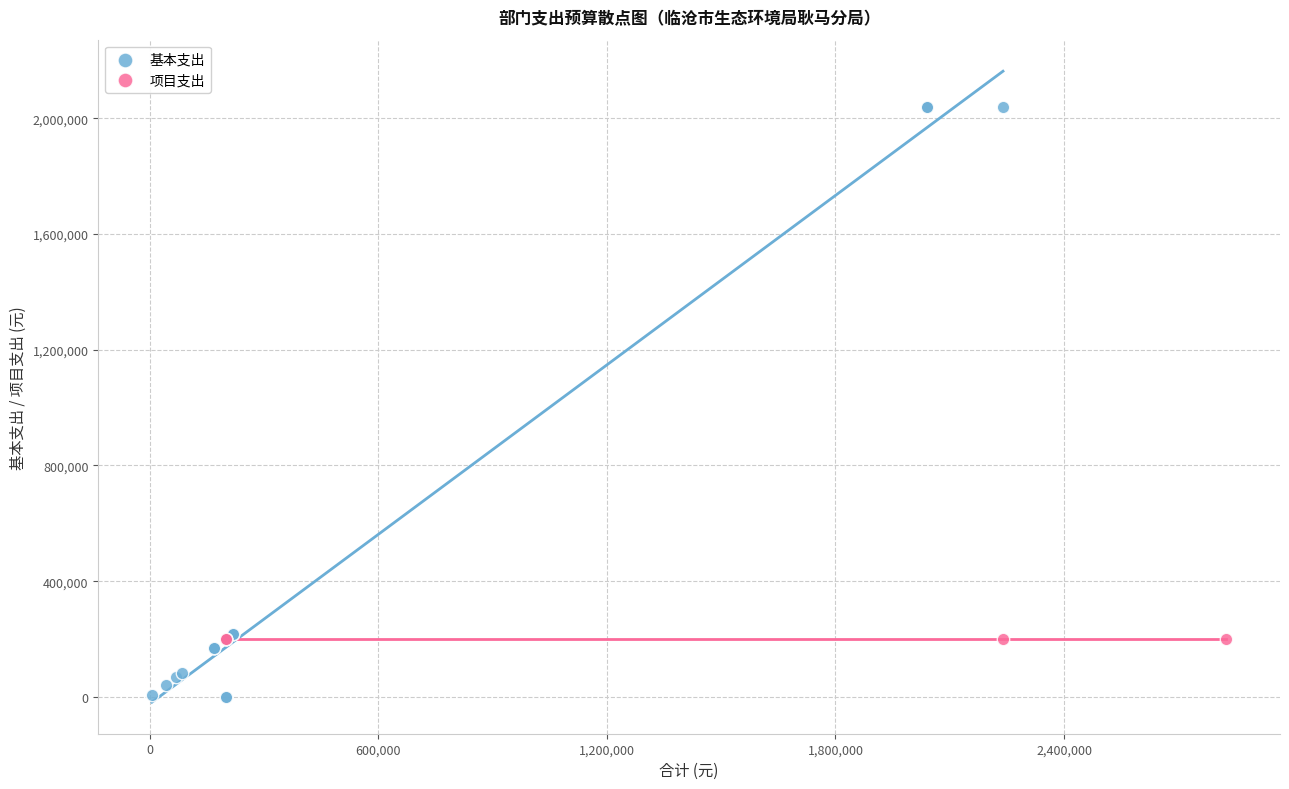

Which series reaches the maximum Y coordinate?

基本支出